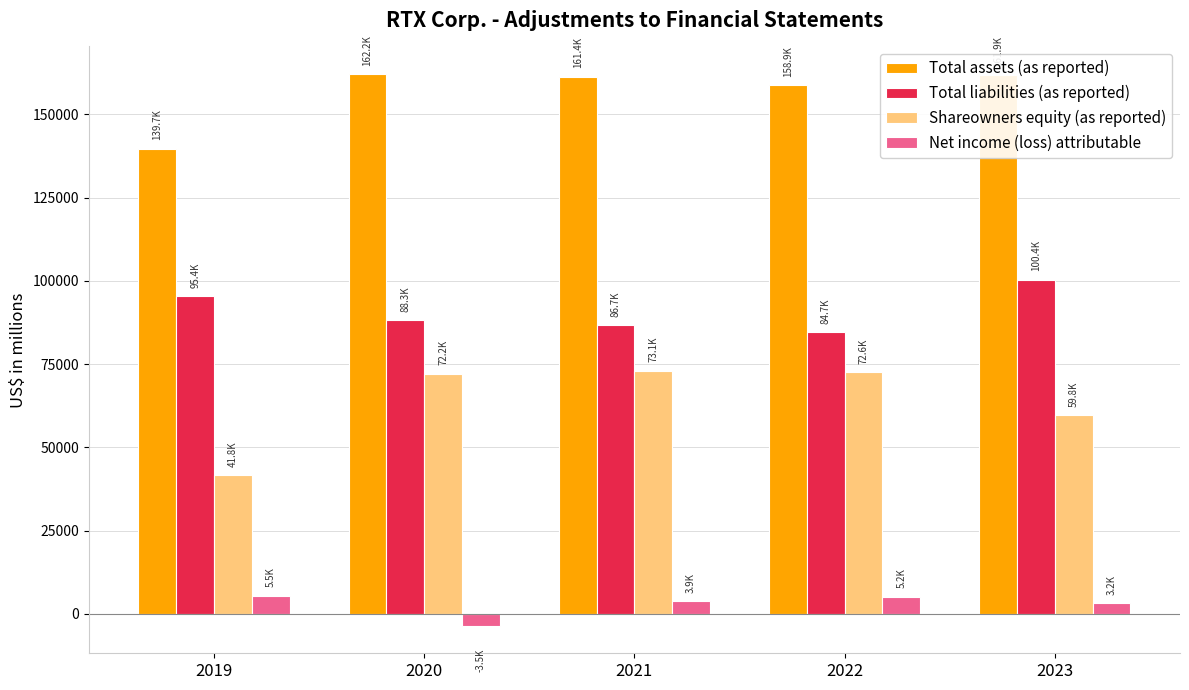

Between 2019 and 2022, which series saw the biggest shift?

Shareowners equity (as reported)